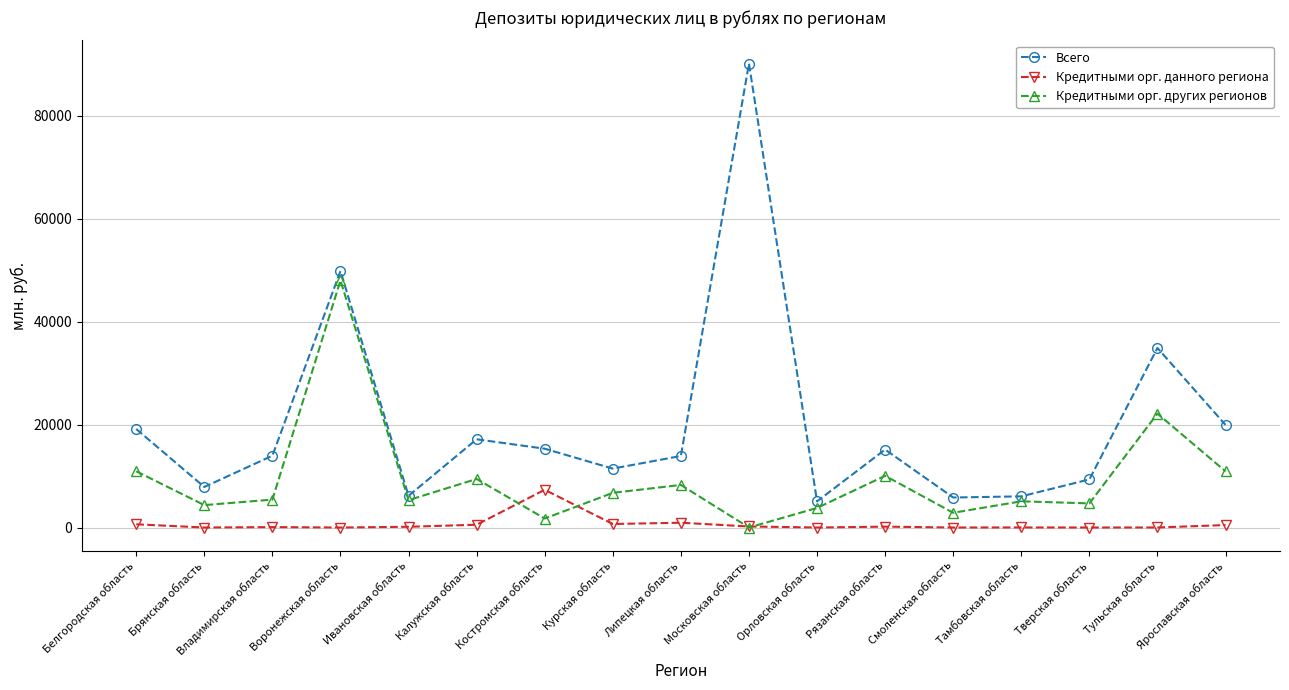

At how many categories does at least one series exceed 57499?

1